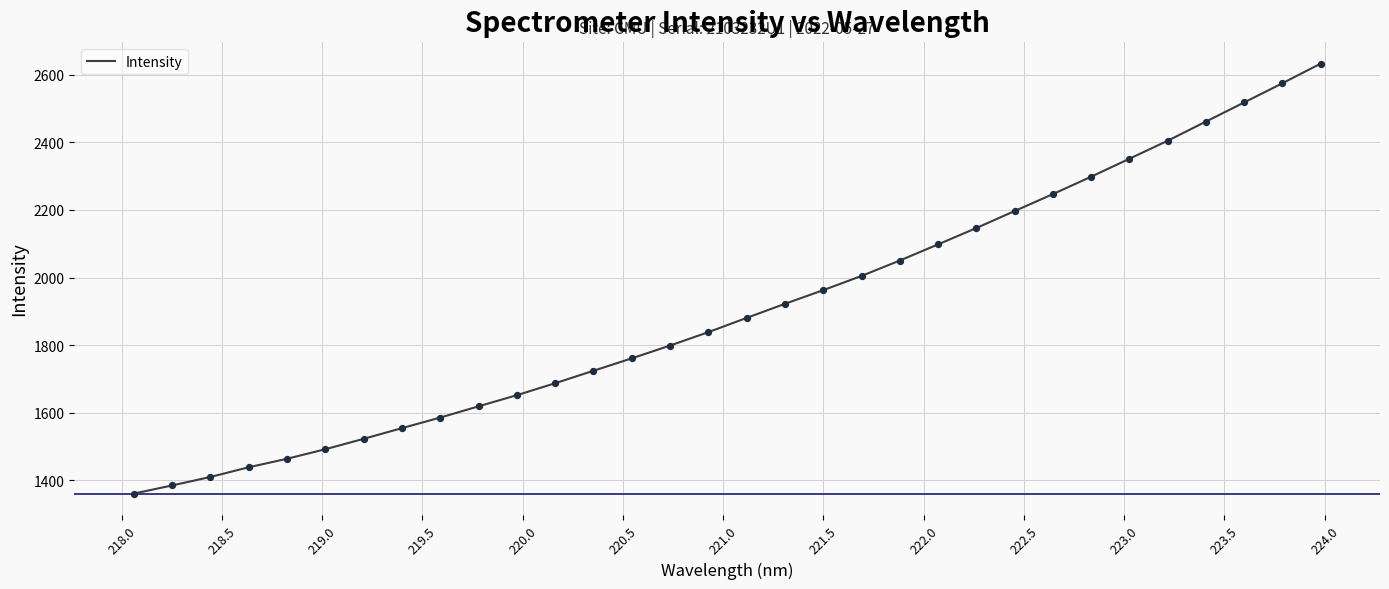

What is the smallest value displayed?

1361.1